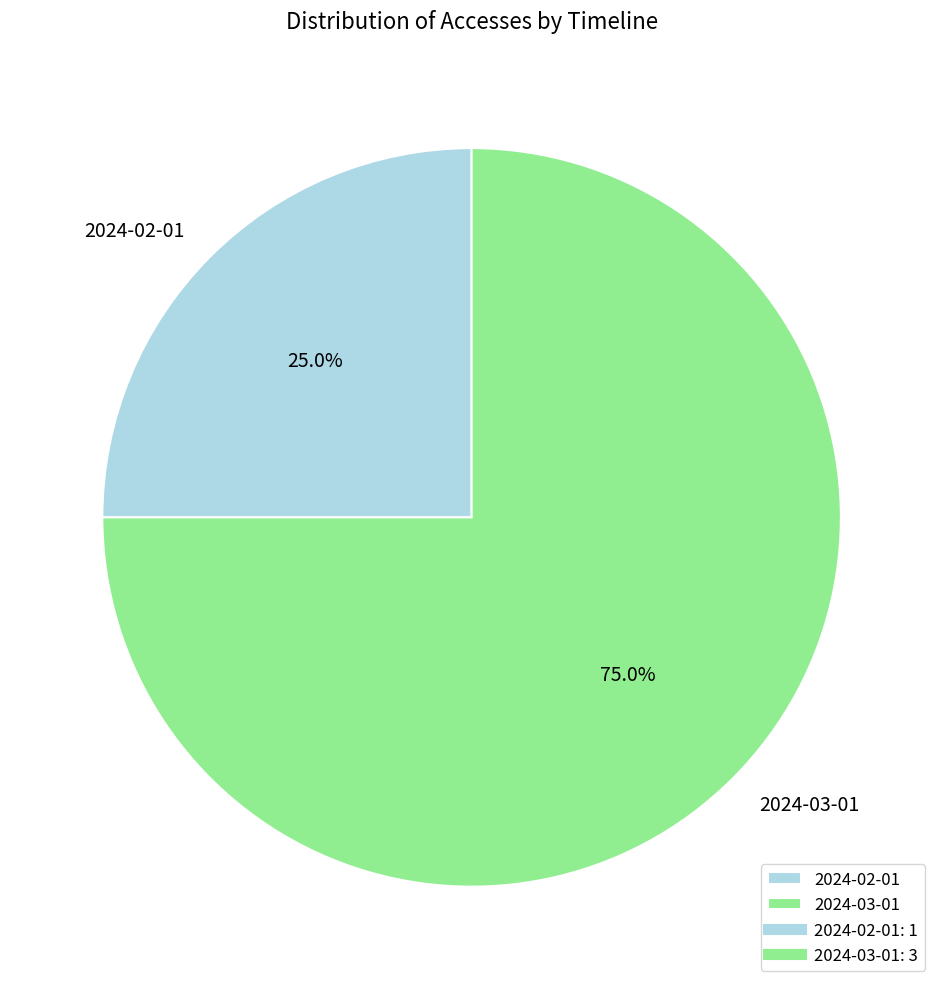

Which slice is the largest?

2024-03-01